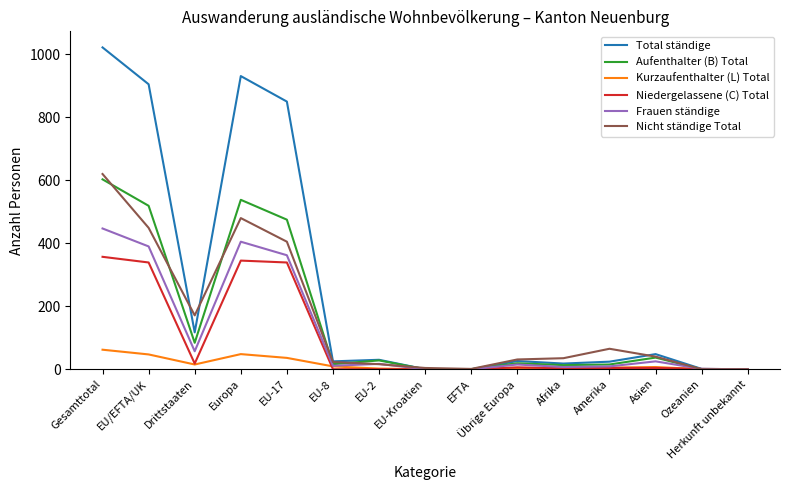

What are all the series names shown in the legend?

Total ständige, Aufenthalter (B) Total, Kurzaufenthalter (L) Total, Niedergelassene (C) Total, Frauen ständige, Nicht ständige Total